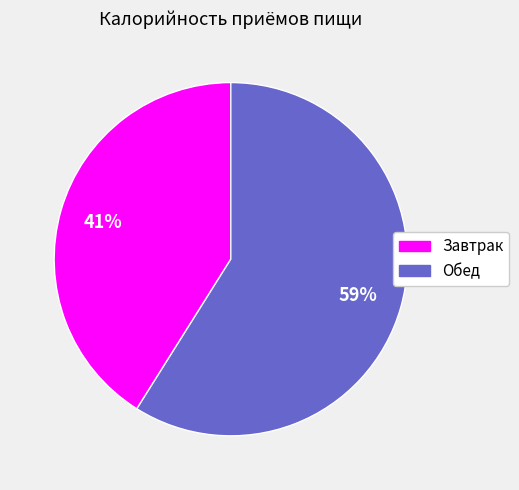

Rank the categories by value from lowest to highest.

Завтрак, Обед